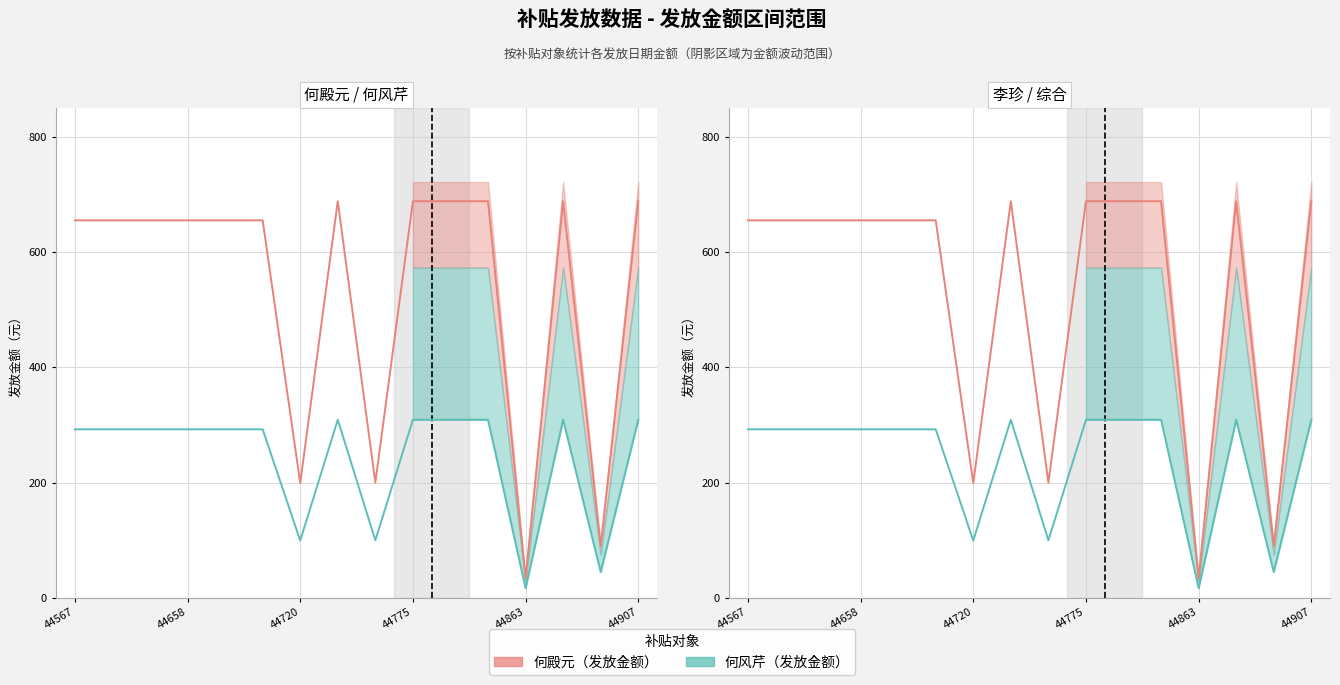

What position from the left is 44720?

7